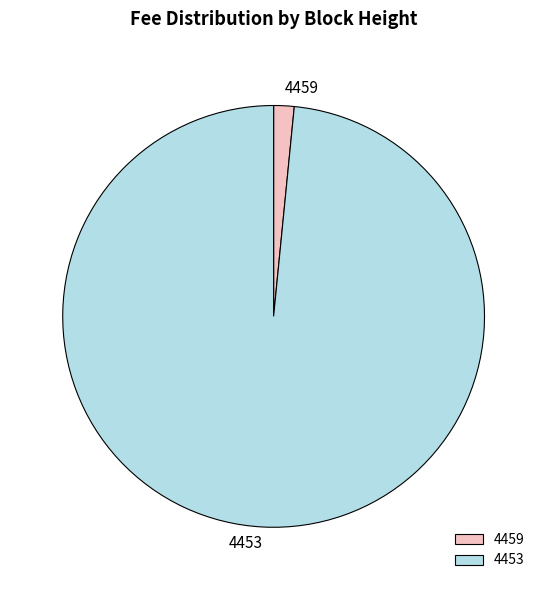

Which has a higher value, 4453 or 4459?

4453